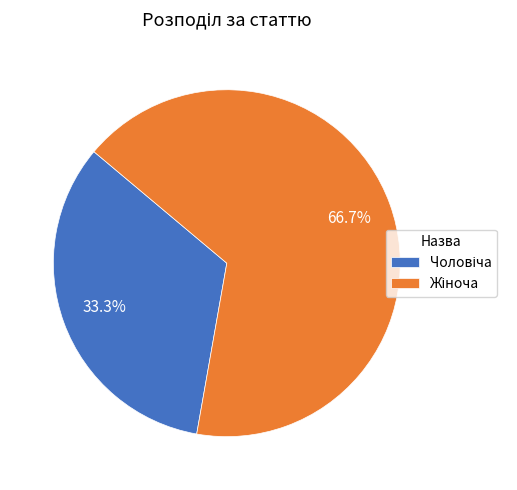

Does any single category account for the majority?

Yes